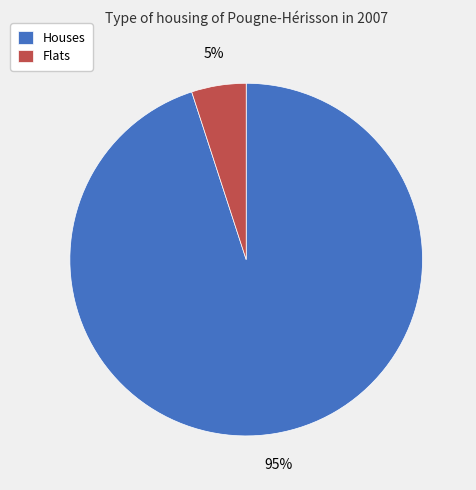

What is the largest slice in the pie chart?

Houses